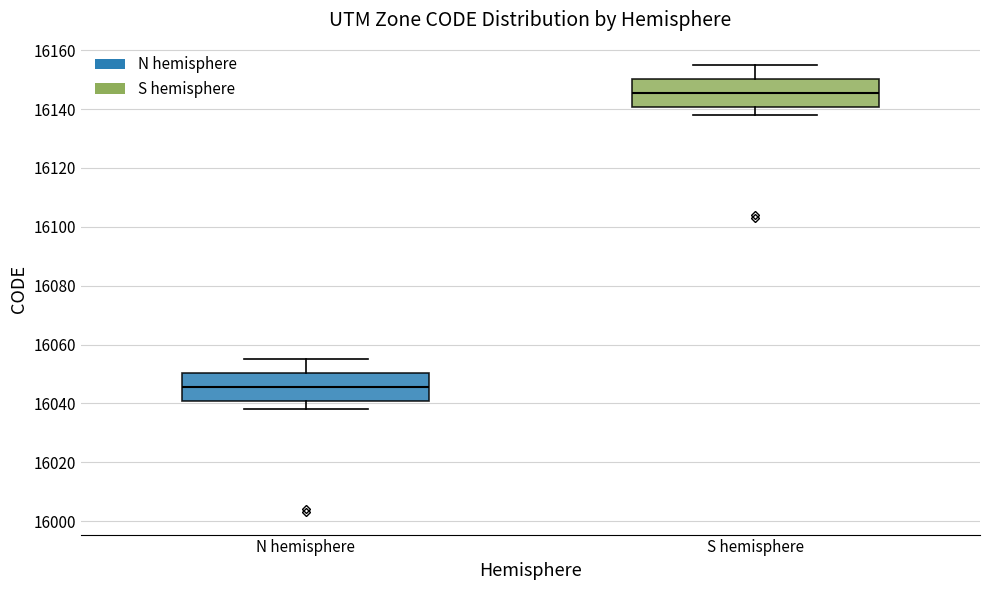

Reading left to right, transcribe this box plot: for each box, give where its median line is, the range the box spans, and where its two whiskers end, as read against the y-axis. The values are not printed on the chart, so give them approximately, as read against the axis.

N hemisphere: median 16046, box 16040 to 16050, whiskers 16038 to 16056
S hemisphere: median 16146, box 16140 to 16150, whiskers 16138 to 16156